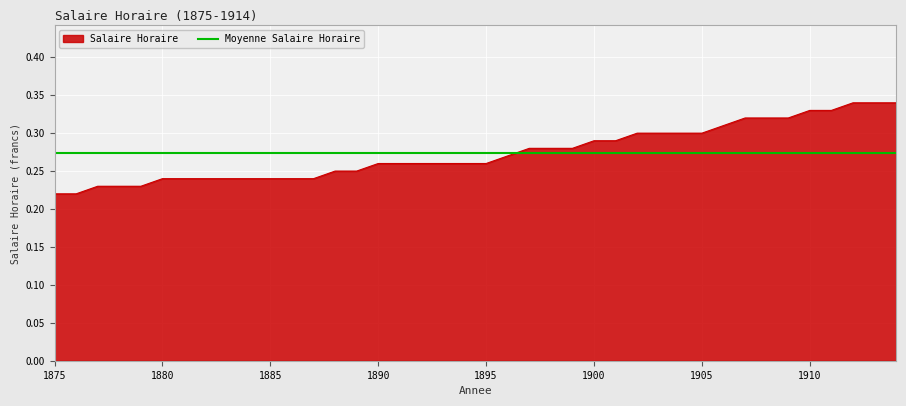

True or false: the data shows 0.2 at 1883.

True